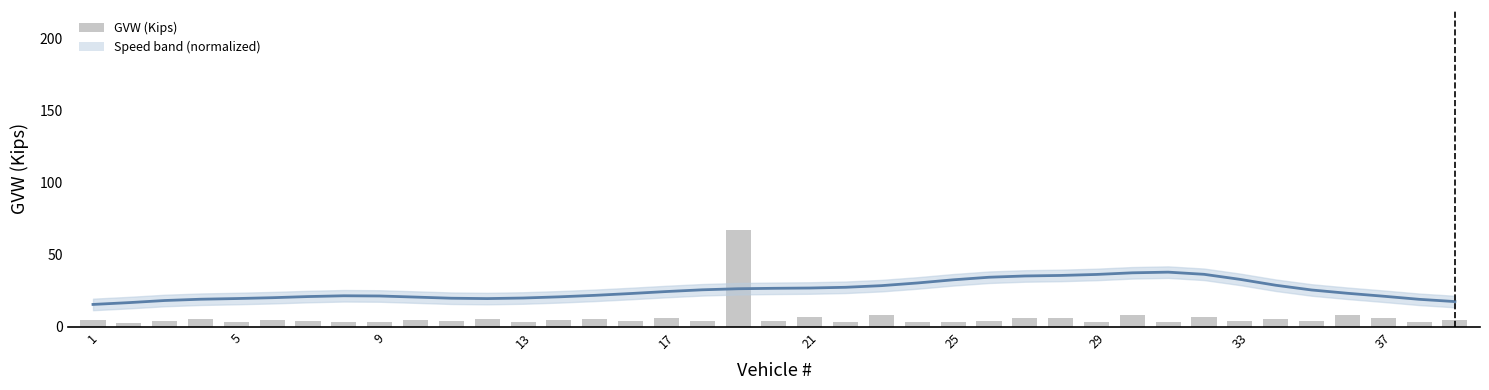

What is the difference between the maximum and minimum values in the Speed (normalized) series?

22.4